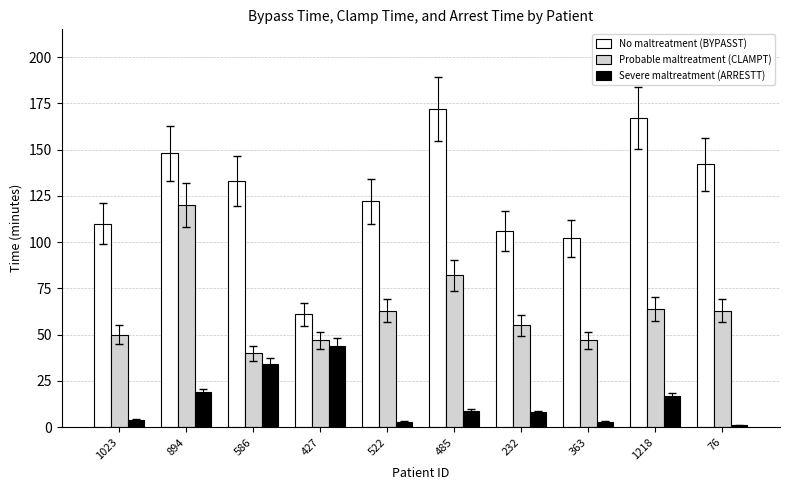

What is the greatest value displayed?

172